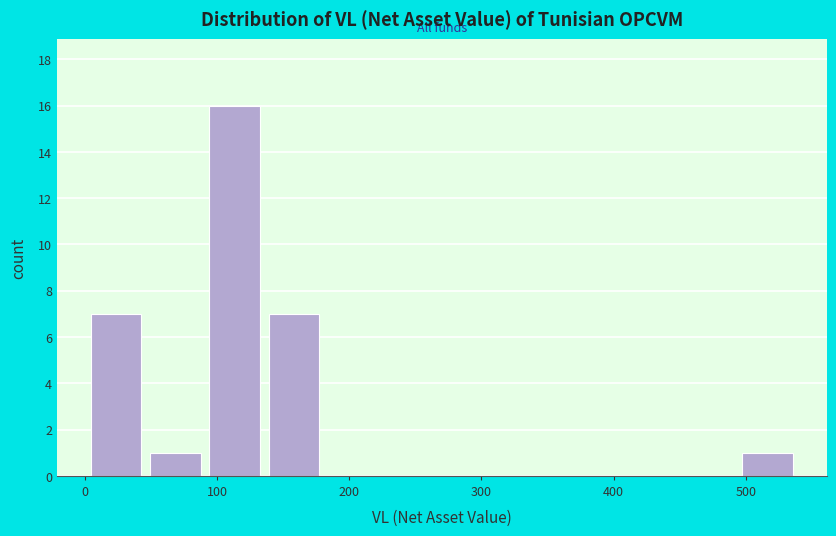

What is the height of the bar covering 490 to 540 on the x-axis? Neither the bar edges nor the heights are printed on the chart, so give them approximately, as read against the axes.

1